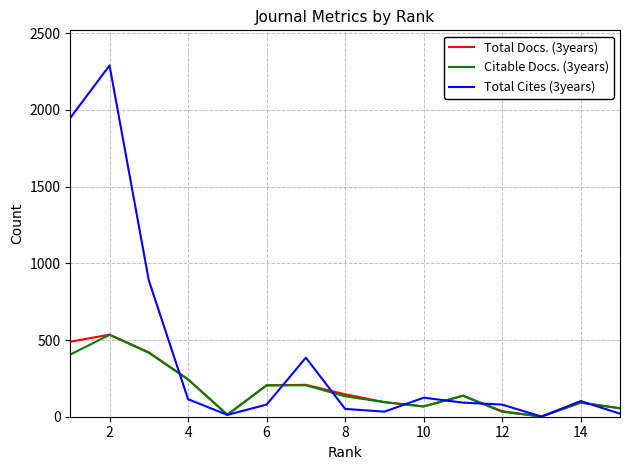

What is the maximum value shown in the chart?

2290